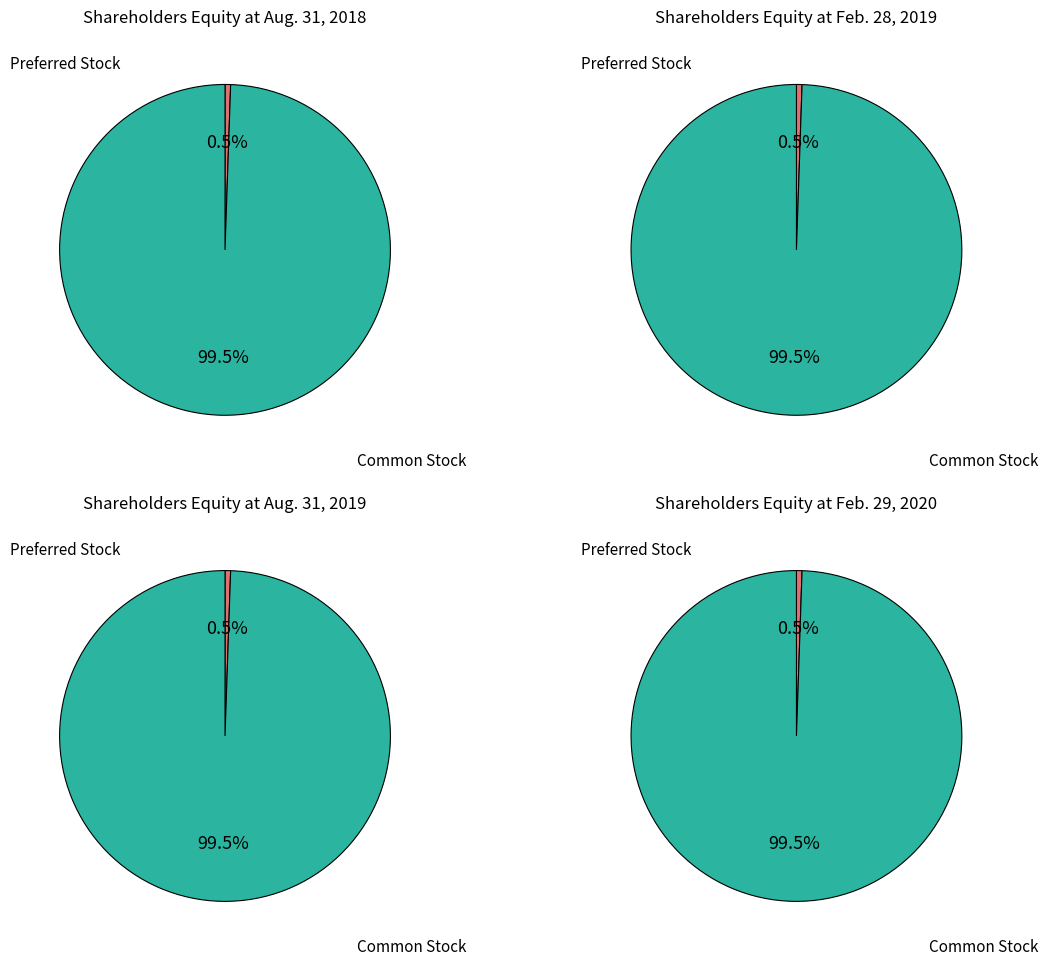

To the nearest percent, what is the combined percentage of Feb. 28, 2019 and Aug. 31, 2019?

50%